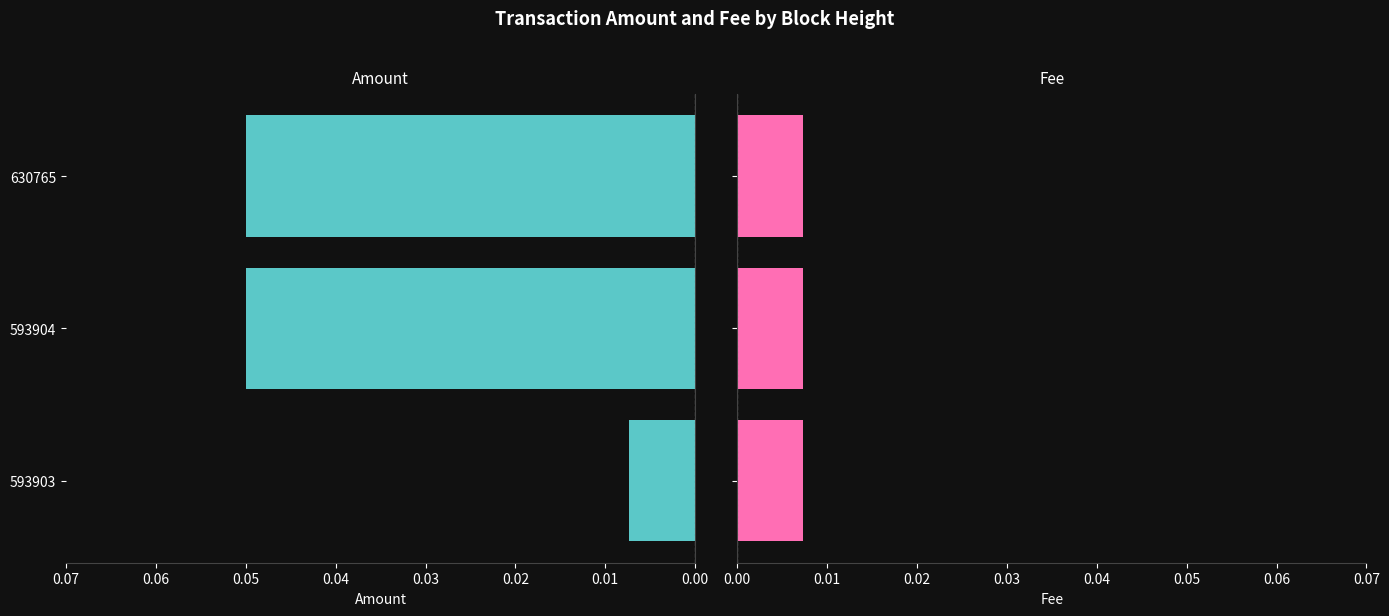

True or false: Amount has a value of 0.0 at 593903.

True